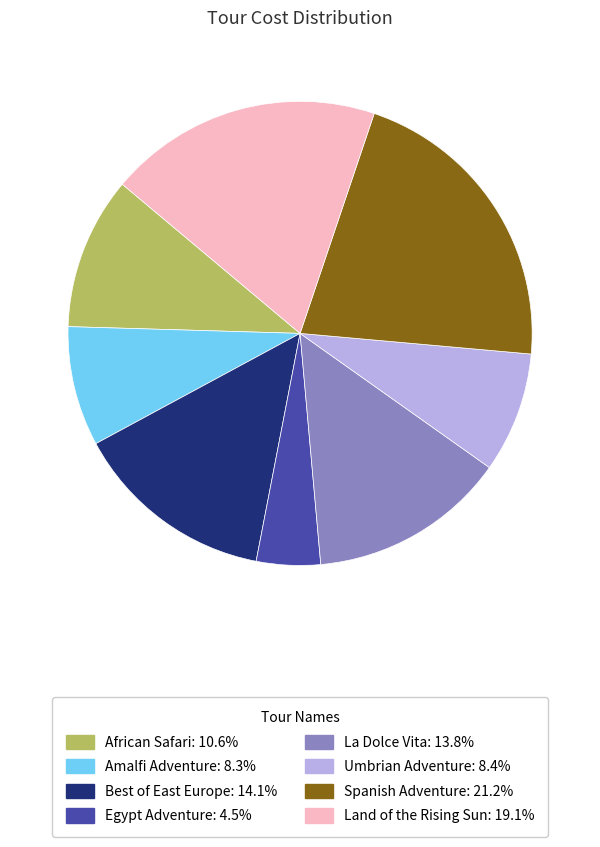

Combined, do Spanish Adventure and African Safari account for over 50%?

No